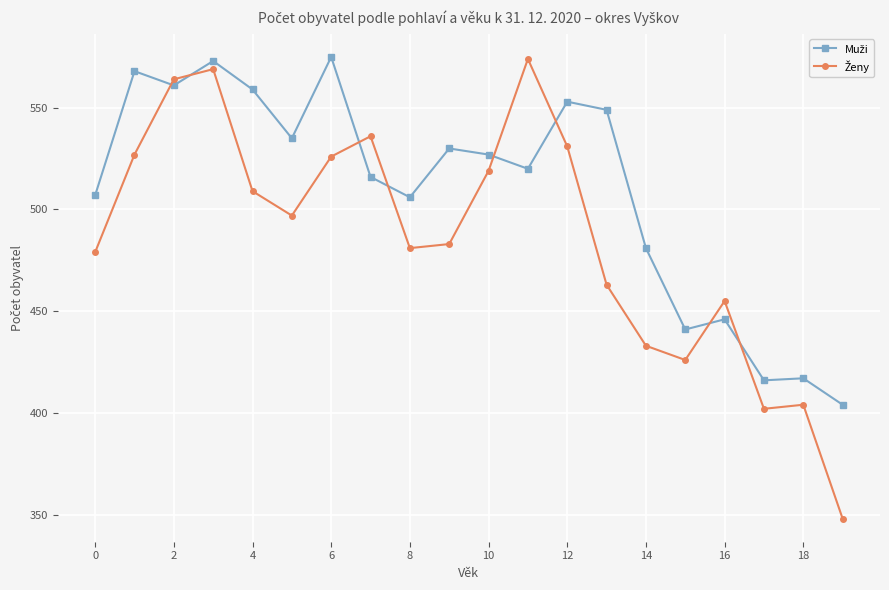

At how many categories does at least one series exceed 392?

20